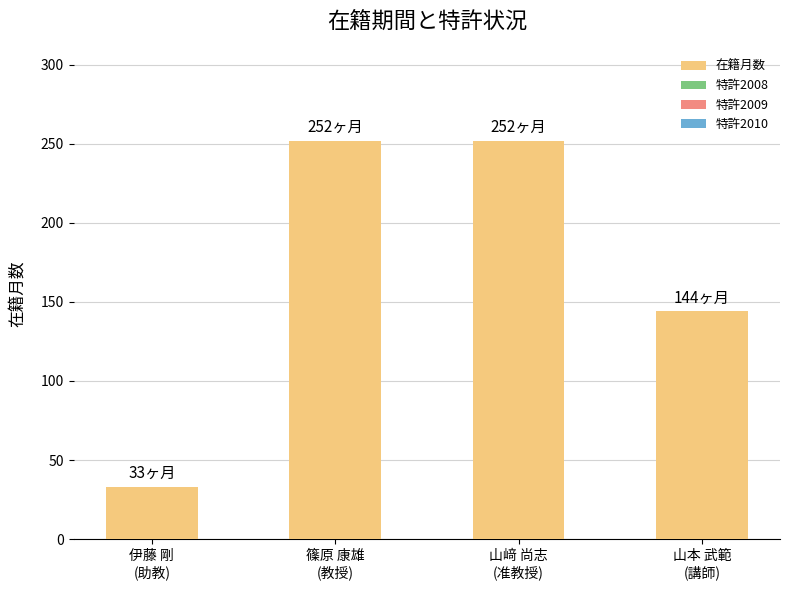

Reading left to right, transcribe all the data shown in this chart.

33	252	252	144